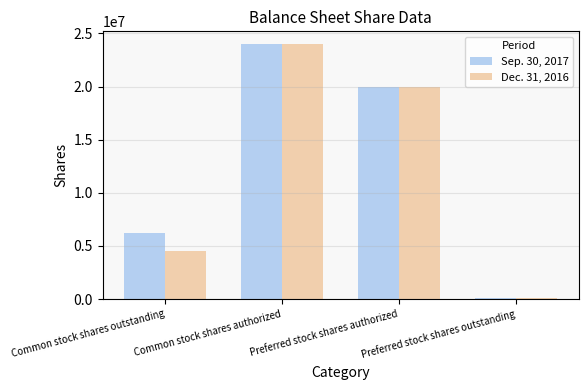

Are the bars grouped side by side (vs. stacked)?

Yes